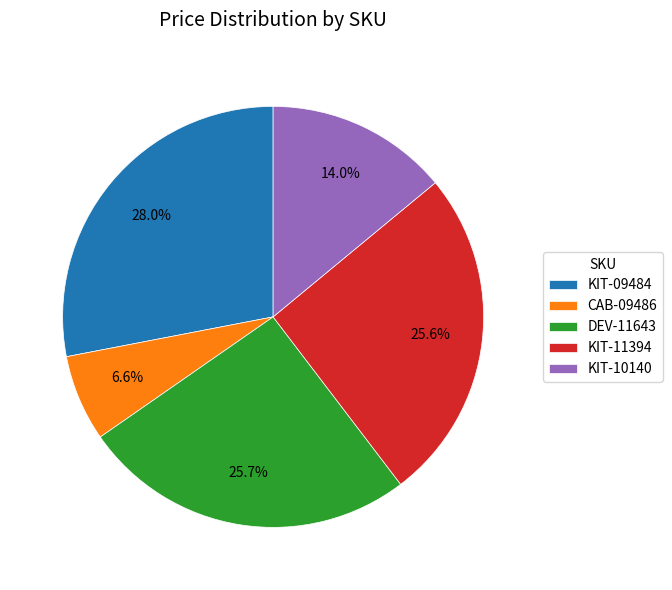

Does any single category account for the majority?

No